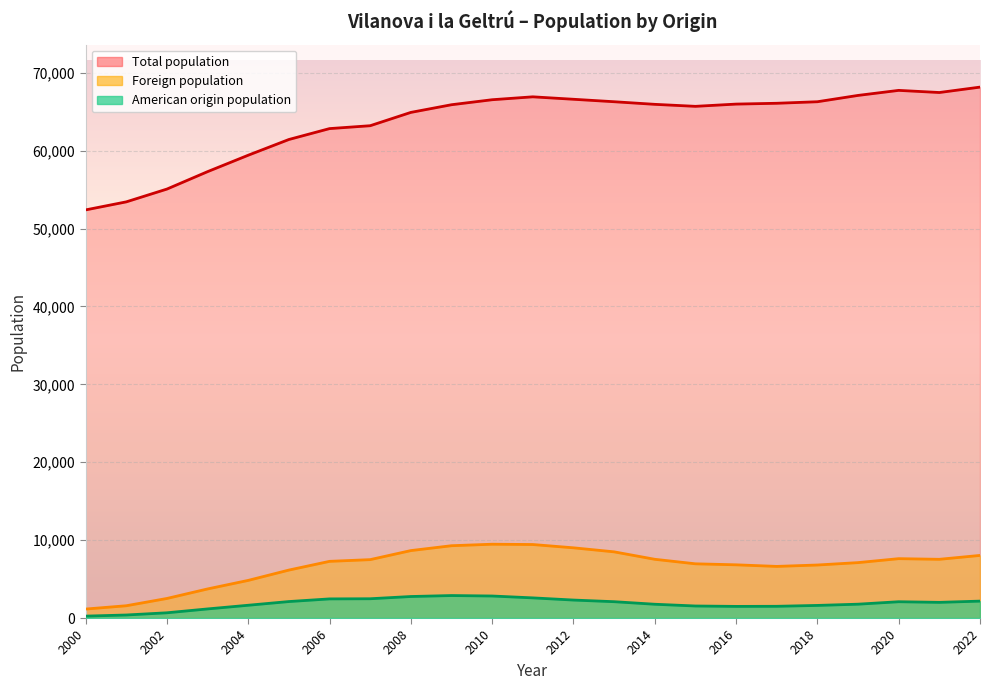

Which series has the widest spread of values?

Total population